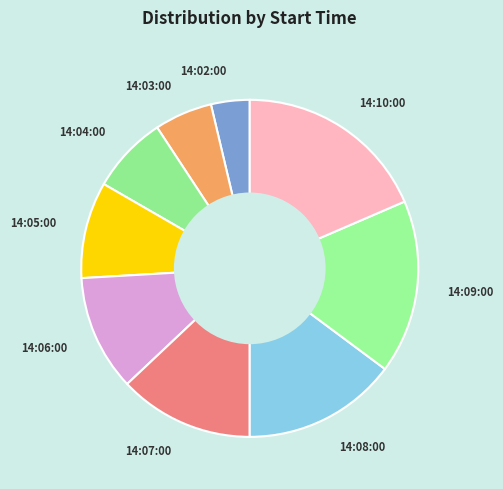

How many slices are in this pie chart?

9